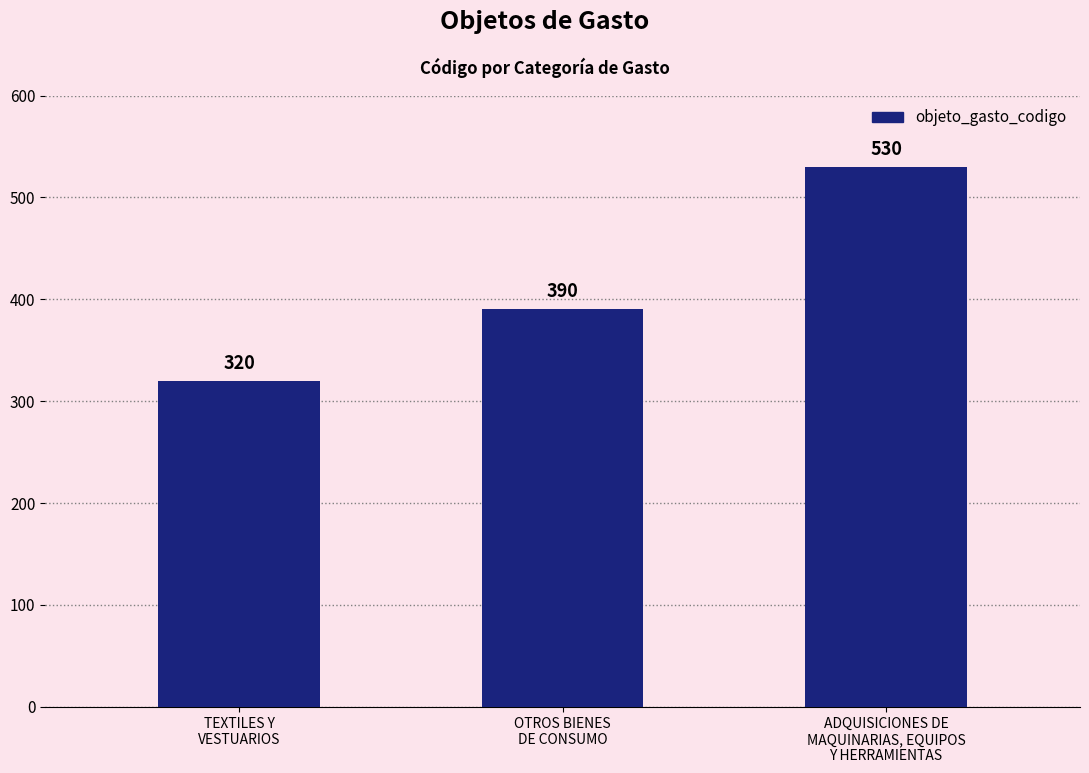

Approximately how many times larger is the value at TEXTILES Y
VESTUARIOS compared to OTROS BIENES
DE CONSUMO?

0.8